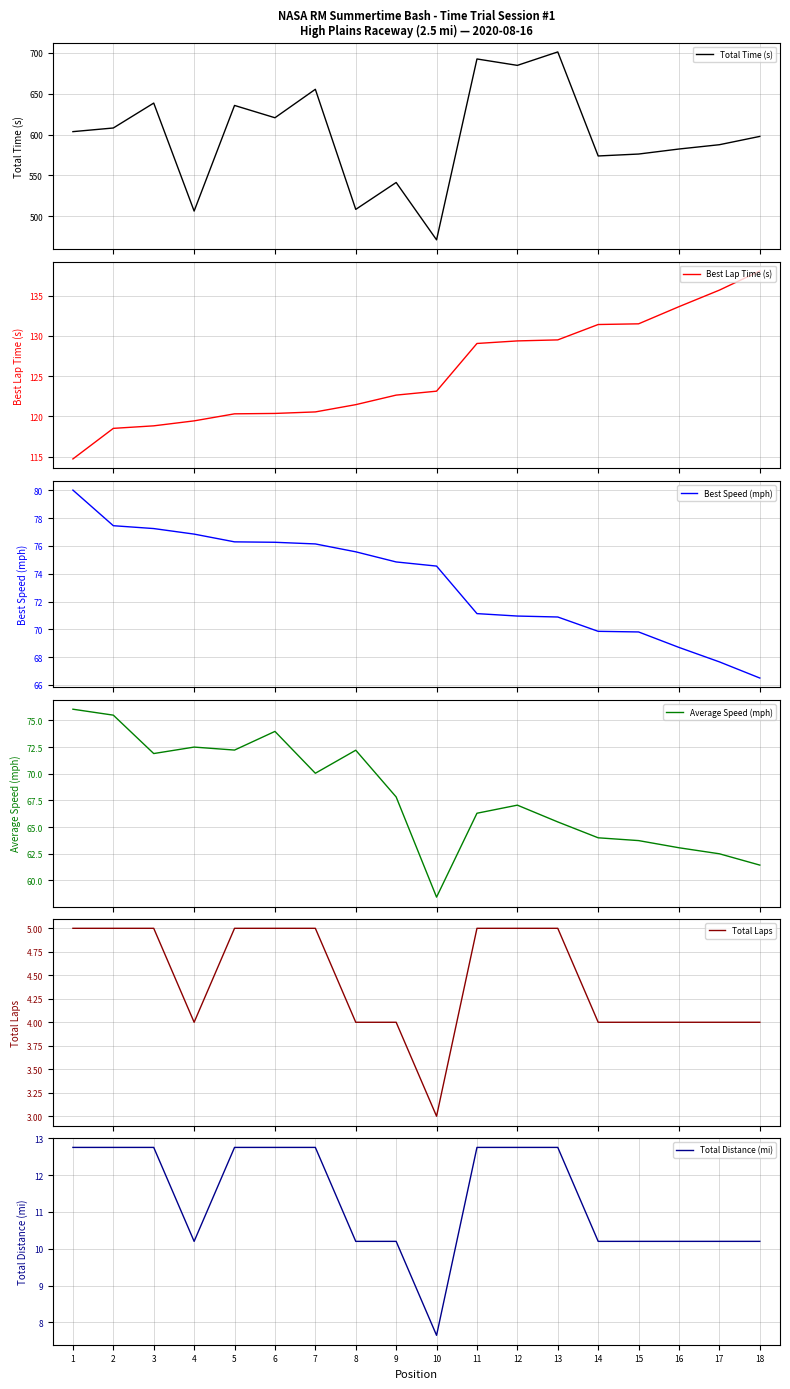

What is the value of the Total Time (s) point at the 14th from the left?

573.8